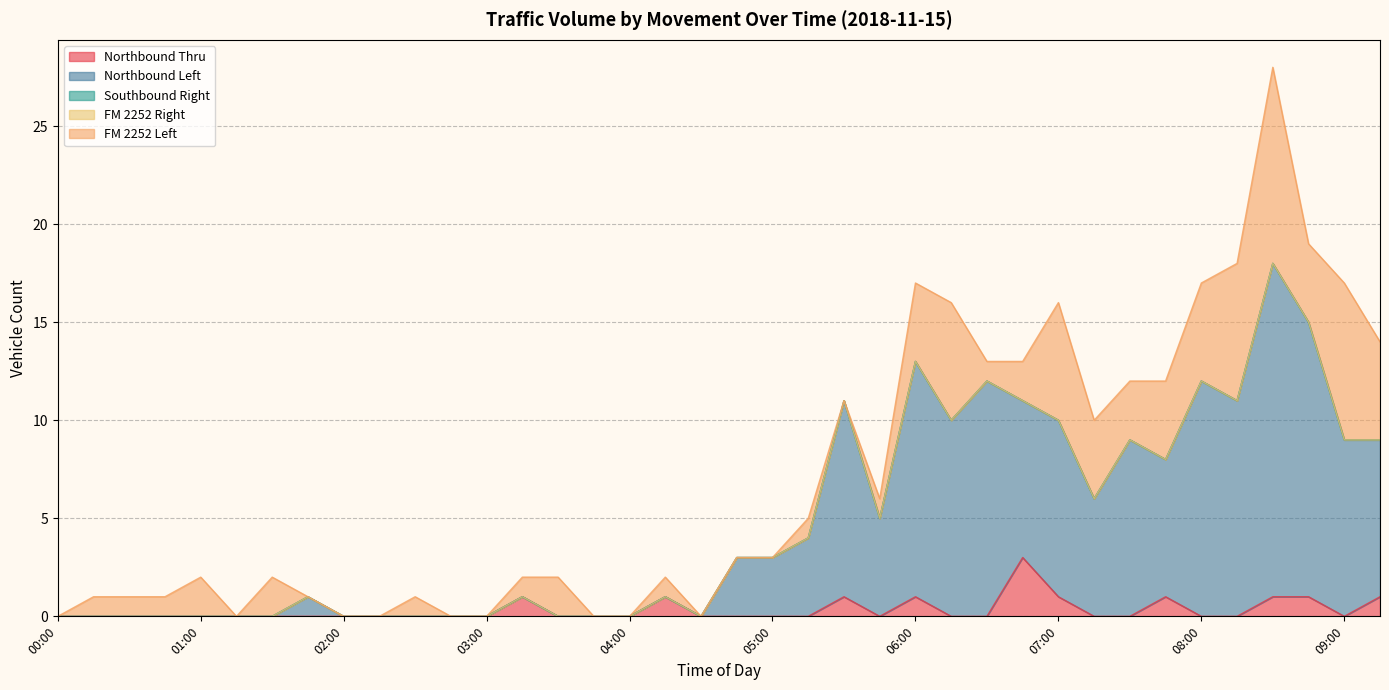

What are all the series names shown in the legend?

Northbound Thru, Northbound Left, Southbound Right, FM 2252 Right, FM 2252 Left